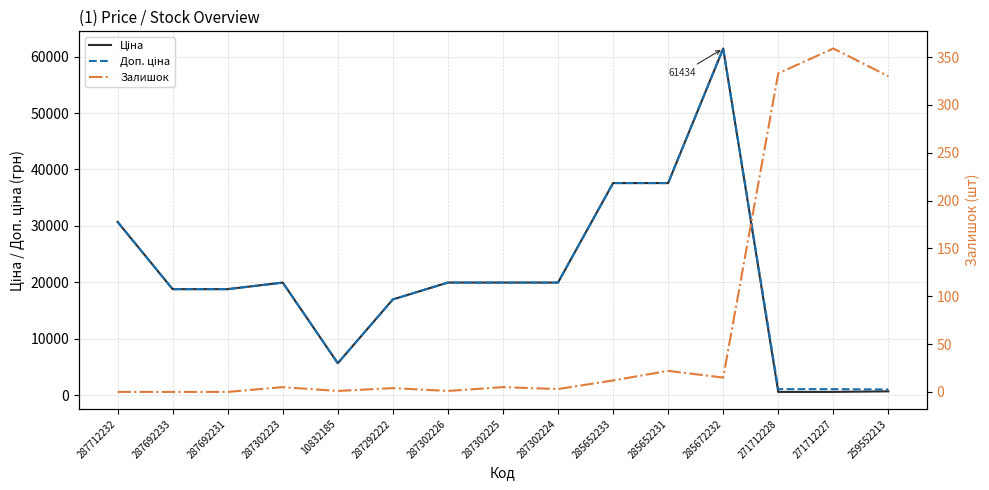

Between 287302226 and 285652231, which series saw the biggest shift?

Ціна